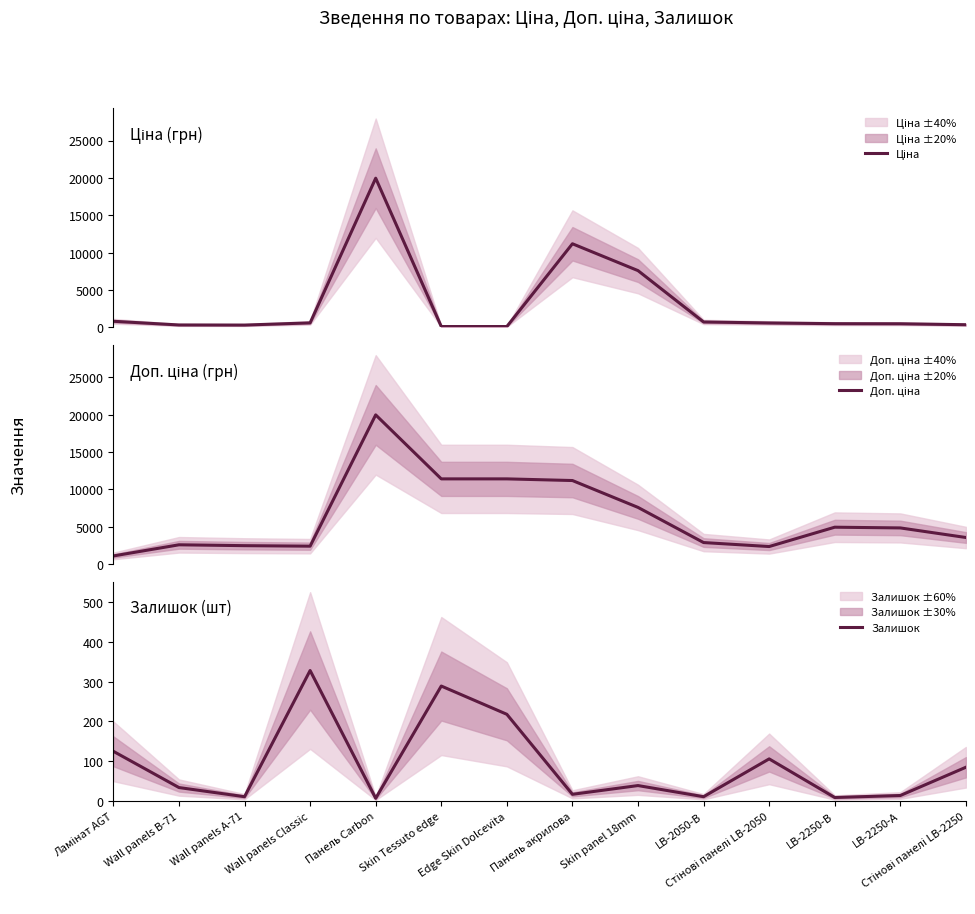

What is the difference between the highest and lowest values at Skin panel 18mm?

7557.5